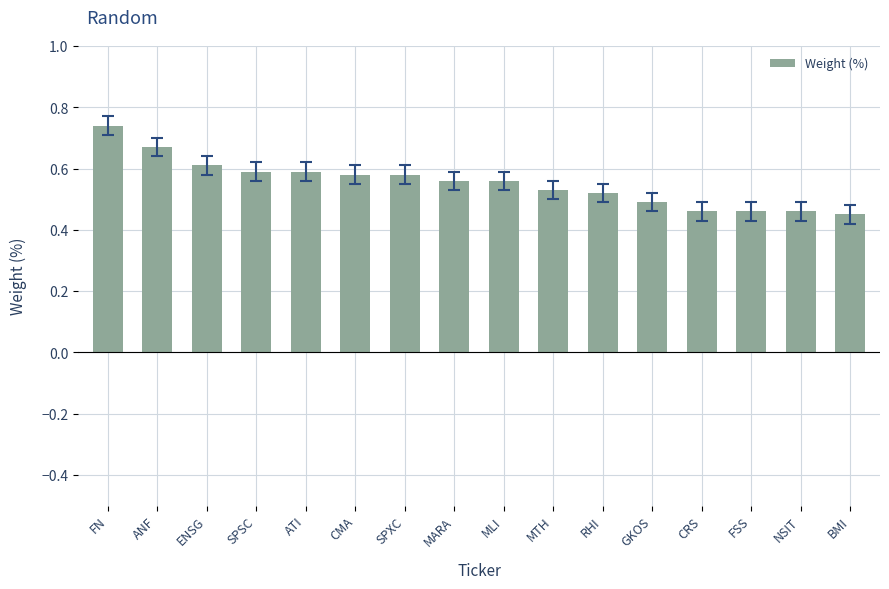

The chart shows a value of 0.2 at MARA. True or false?

False